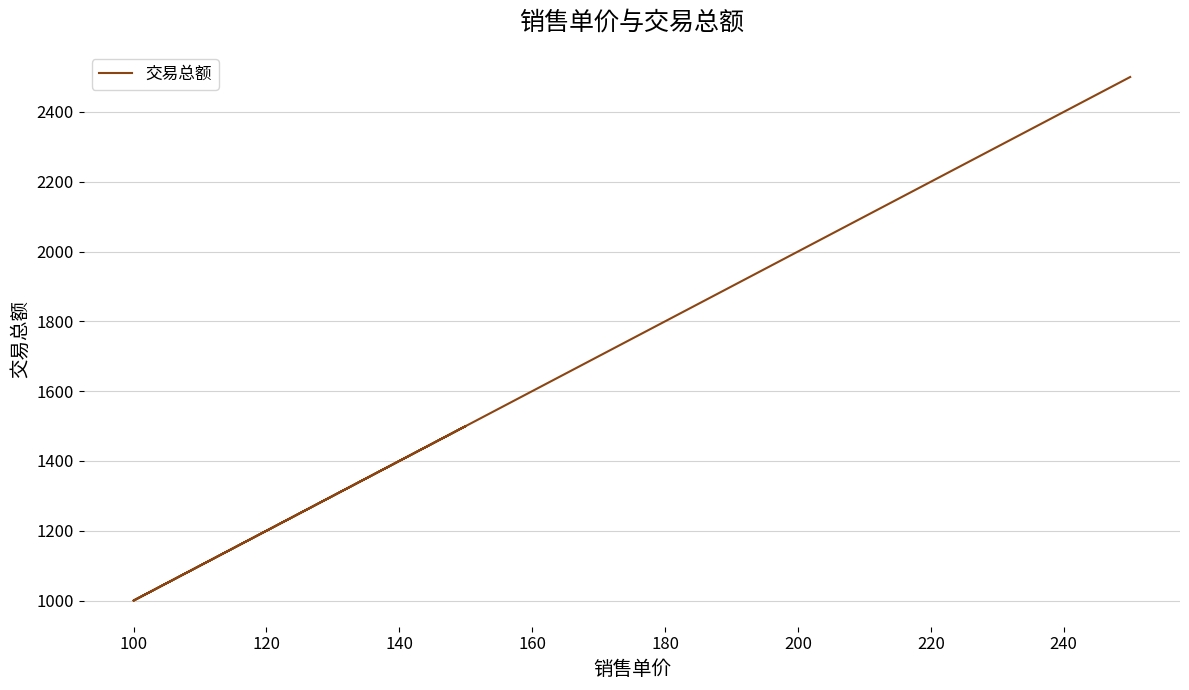

What is the difference between the maximum and minimum values?

1500